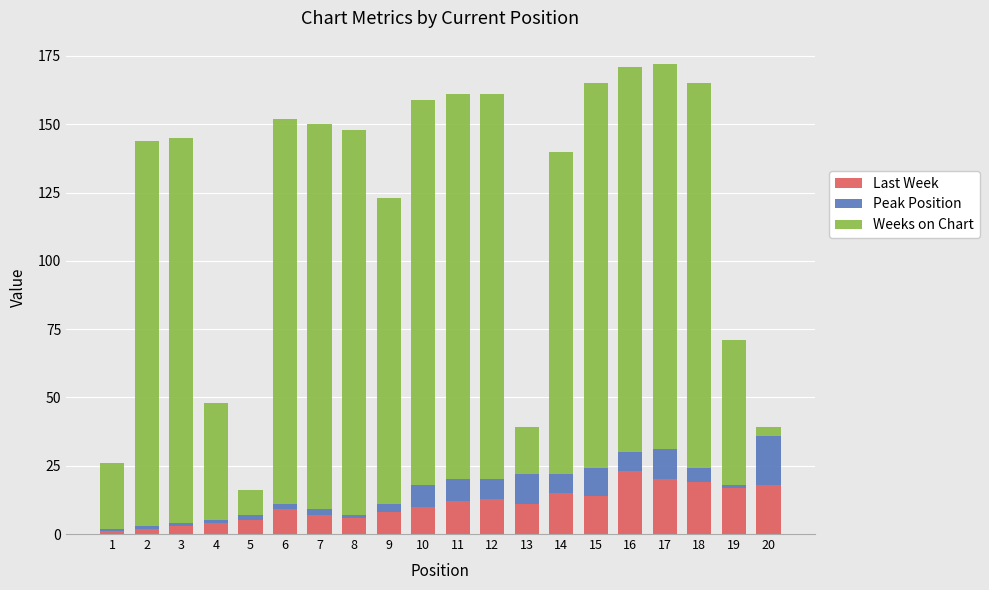

Does the chart contain stacked bars?

Yes